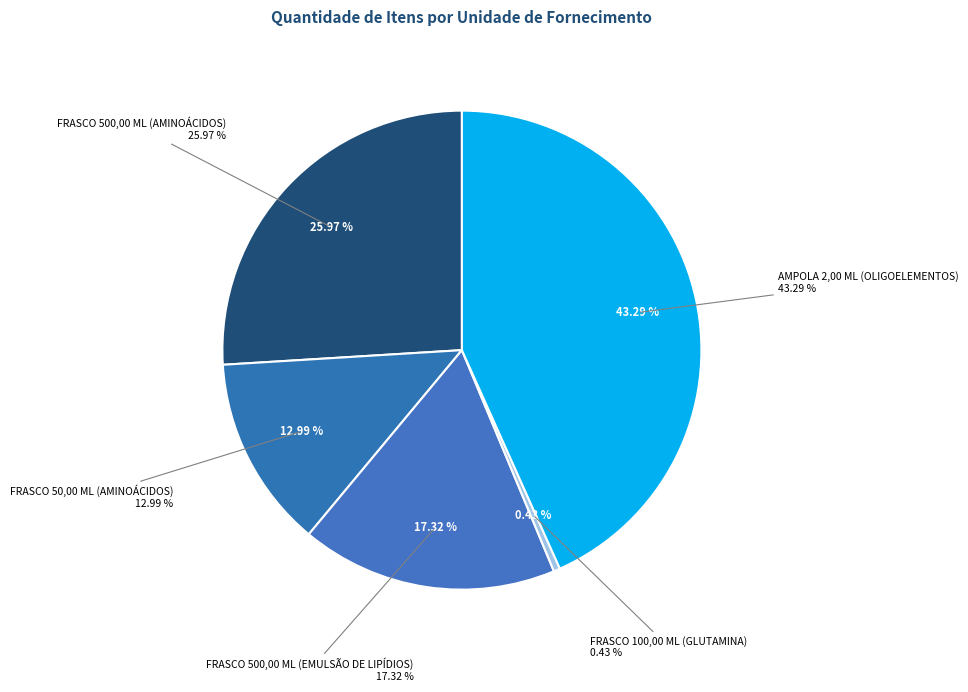

Does any single category account for the majority?

No